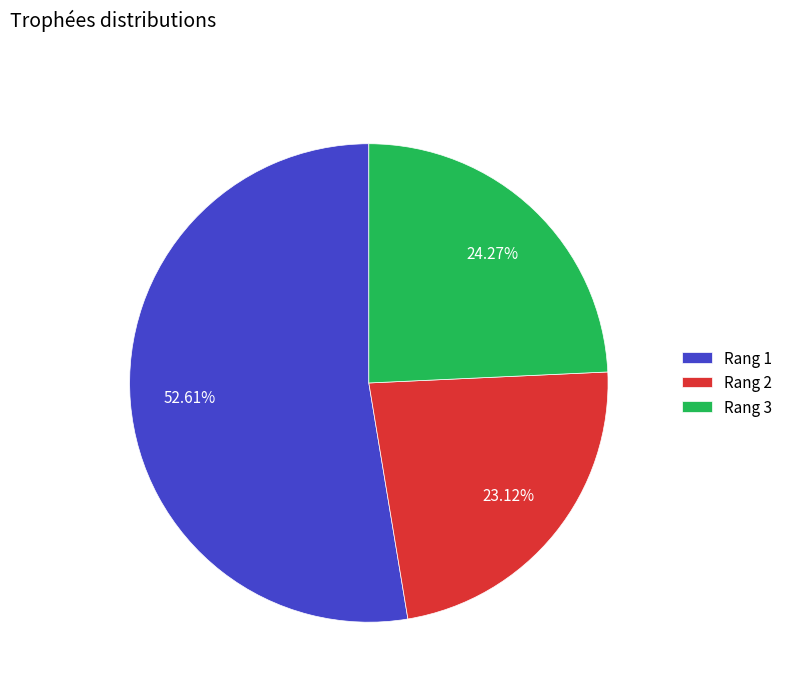

Does Rang 1 account for over 50% of the chart?

Yes